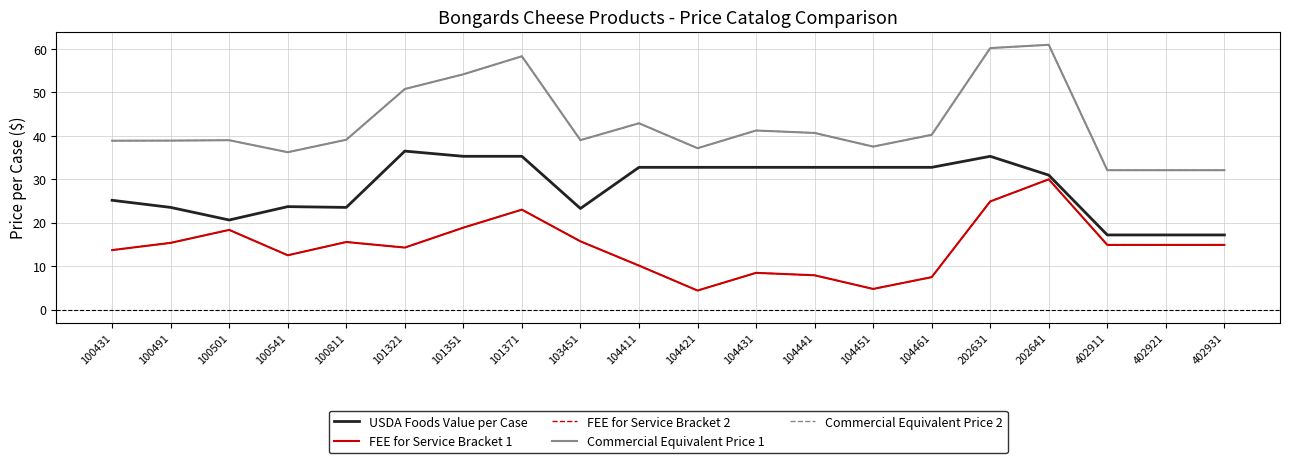

Reading left to right, what are all the values shown in this chart?

USDA Foods Value per Case: 25.2	23.5	20.6	23.7	23.5	36.5	35.3	35.3	23.3	32.7	32.7	32.7	32.7	32.7	32.7	35.3	30.9	17.2	17.2	17.2
FEE for Service Bracket 1: 13.7	15.4	18.4	12.5	15.6	14.3	18.9	23.0	15.7	10.1	4.4	8.5	7.9	4.8	7.5	24.9	30.0	14.9	14.9	14.9
FEE for Service Bracket 2: 13.7	15.4	18.4	12.5	15.6	14.3	18.9	23.0	15.7	10.1	4.4	8.5	7.9	4.8	7.5	24.9	30.0	14.9	14.9	14.9
Commercial Equivalent Price 1: 38.9	38.9	39.0	36.2	39.1	50.7	54.1	58.3	39.0	42.9	37.1	41.2	40.6	37.5	40.2	60.2	60.9	32.1	32.1	32.1
Commercial Equivalent Price 2: 38.9	38.9	39.0	36.2	39.1	50.7	54.1	58.3	39.0	42.9	37.1	41.2	40.6	37.5	40.2	60.2	60.9	32.1	32.1	32.1